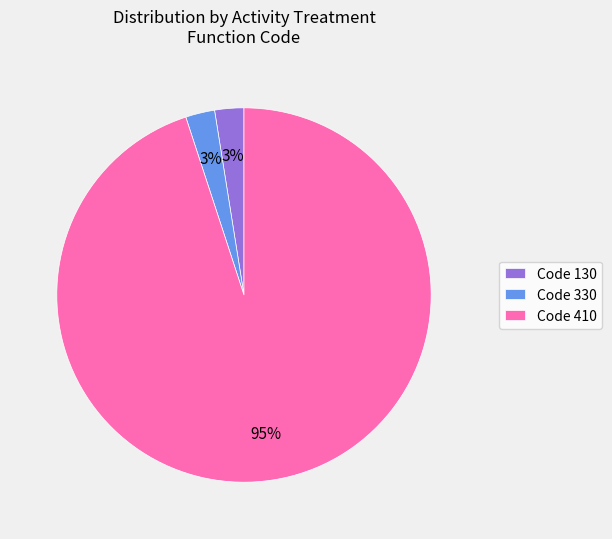

Count the number of slices in the pie.

3